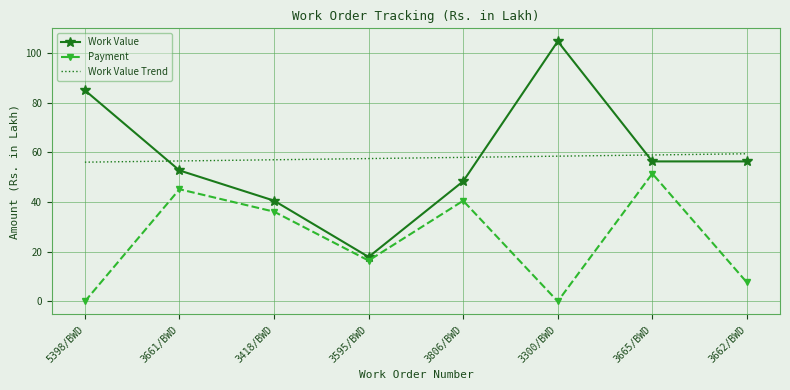

Is it true that Work Value Trend equals 100.4 at 3661/BWD?

False